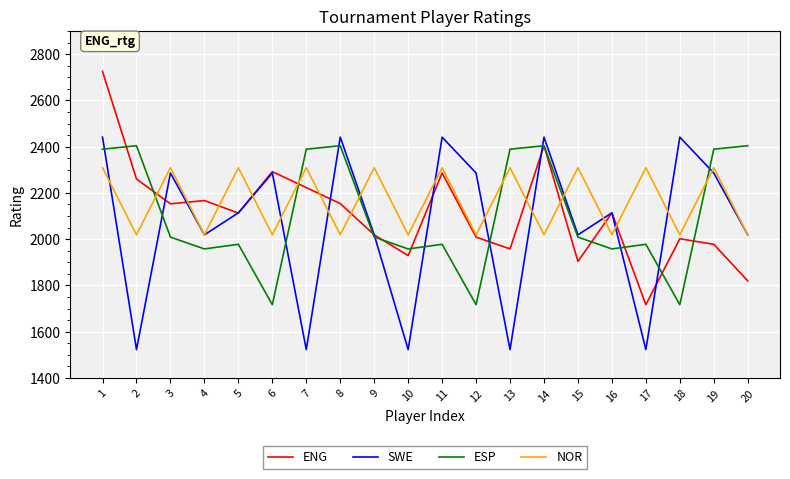

Does the chart have visible grid lines?

Yes